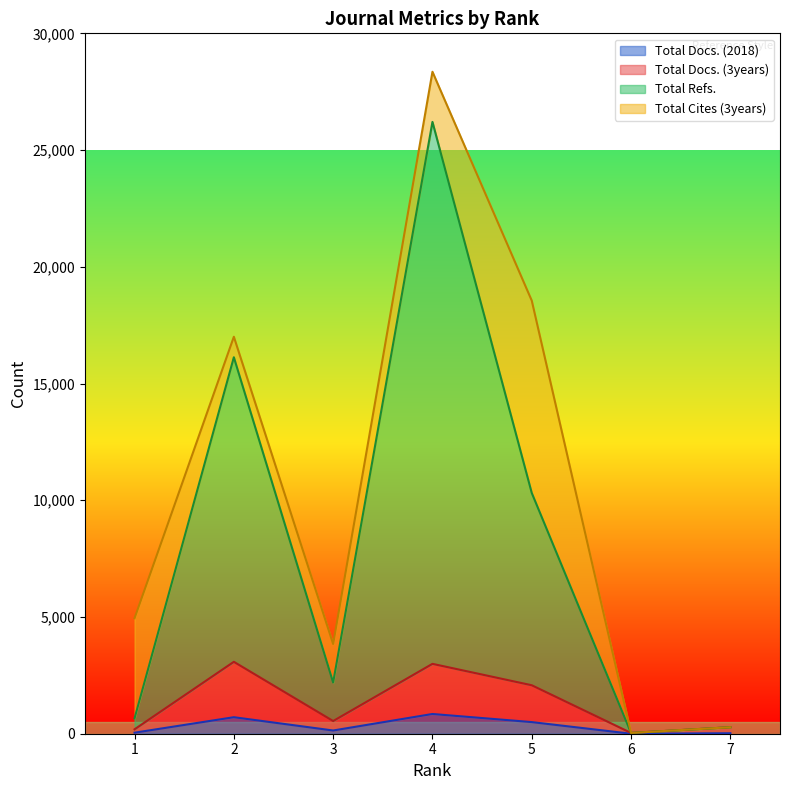

Which category has the highest value across all series?

4